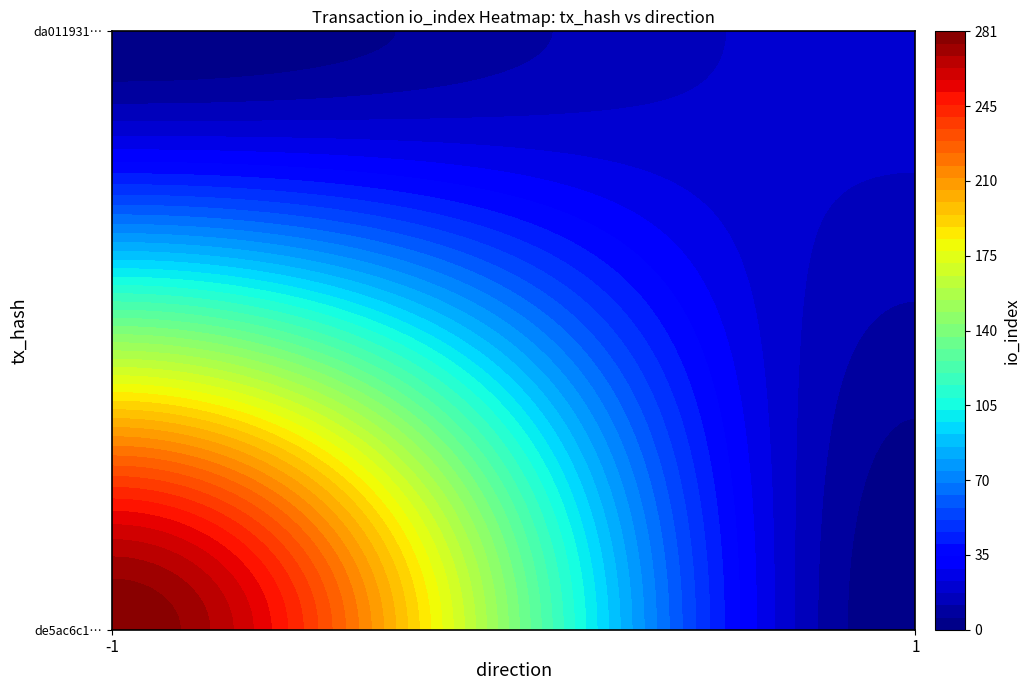

Is it true that da011931bfa98d1aabc194c0c87834013739bfd equals 1 at direction?

True